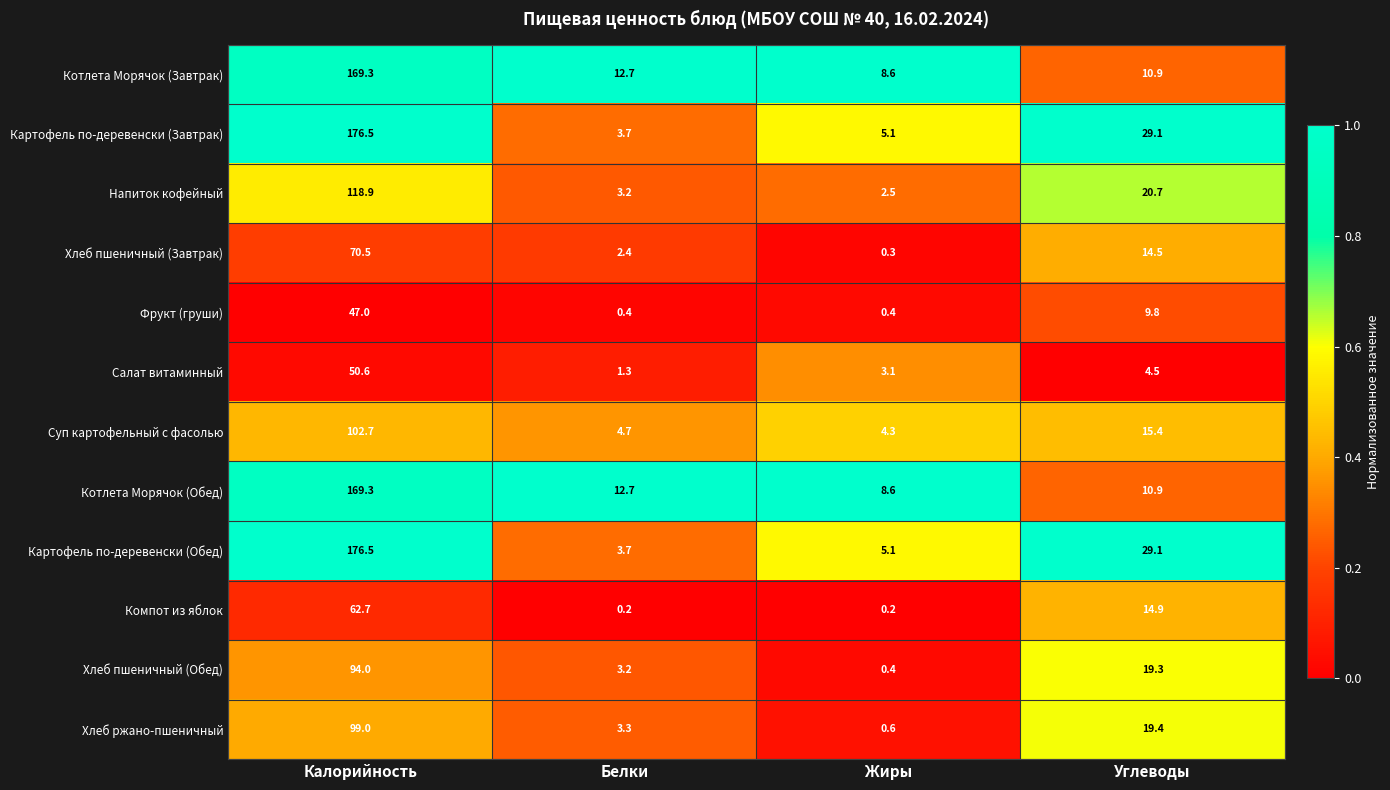

At which label does Компот из яблок first exceed 14?

Калорийность